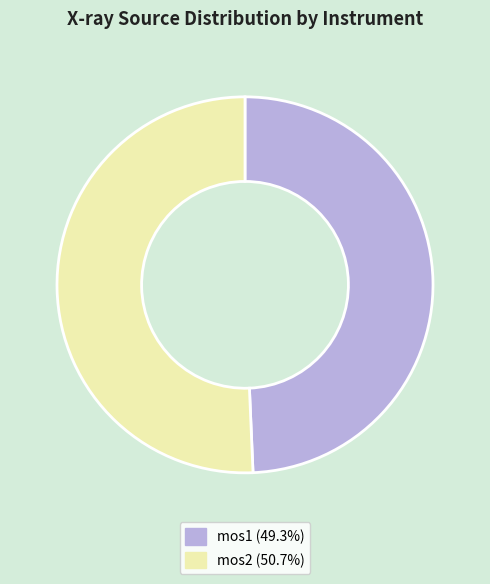

What is the ratio of the value at mos1 to the value at mos2?

1.0